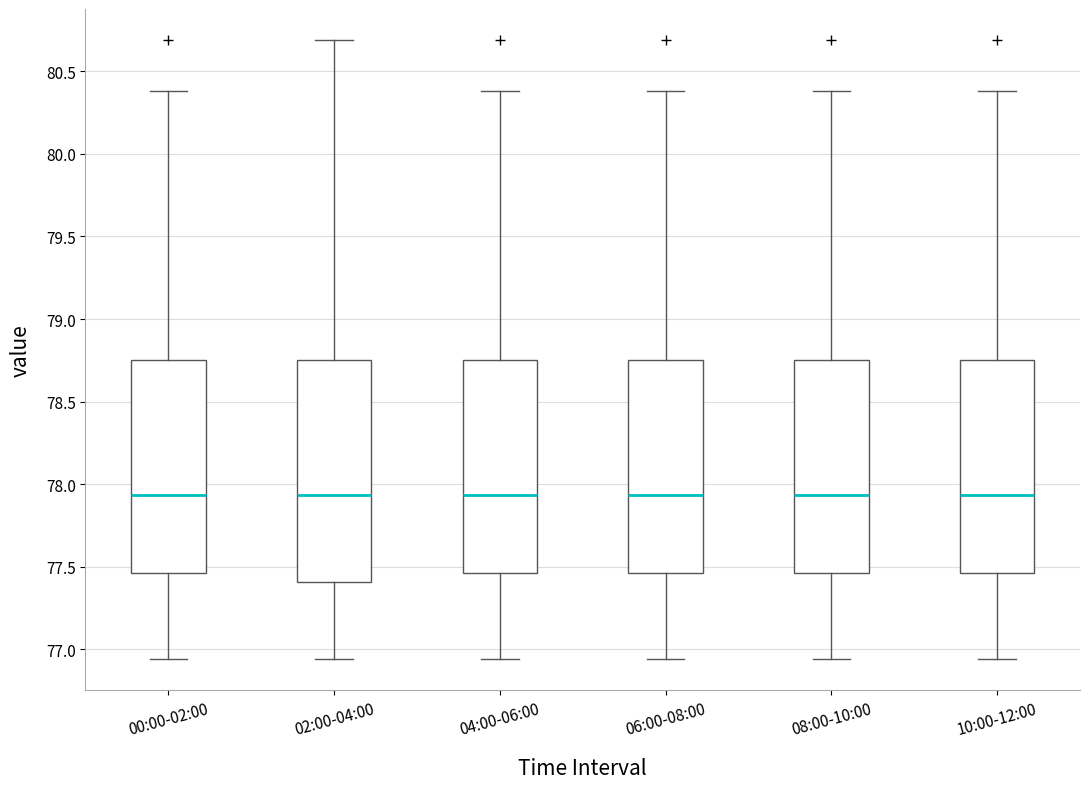

Reading left to right, transcribe this box plot: for each box, give where its median line is, the range the box spans, and where its two whiskers end, as read against the y-axis. The values are not printed on the chart, so give them approximately, as read against the axis.

00:00-02:00: median 77.95, box 77.45 to 78.75, whiskers 76.95 to 80.40
02:00-04:00: median 77.95, box 77.40 to 78.75, whiskers 76.95 to 80.70
04:00-06:00: median 77.95, box 77.45 to 78.75, whiskers 76.95 to 80.40
06:00-08:00: median 77.95, box 77.45 to 78.75, whiskers 76.95 to 80.40
08:00-10:00: median 77.95, box 77.45 to 78.75, whiskers 76.95 to 80.40
10:00-12:00: median 77.95, box 77.45 to 78.75, whiskers 76.95 to 80.40